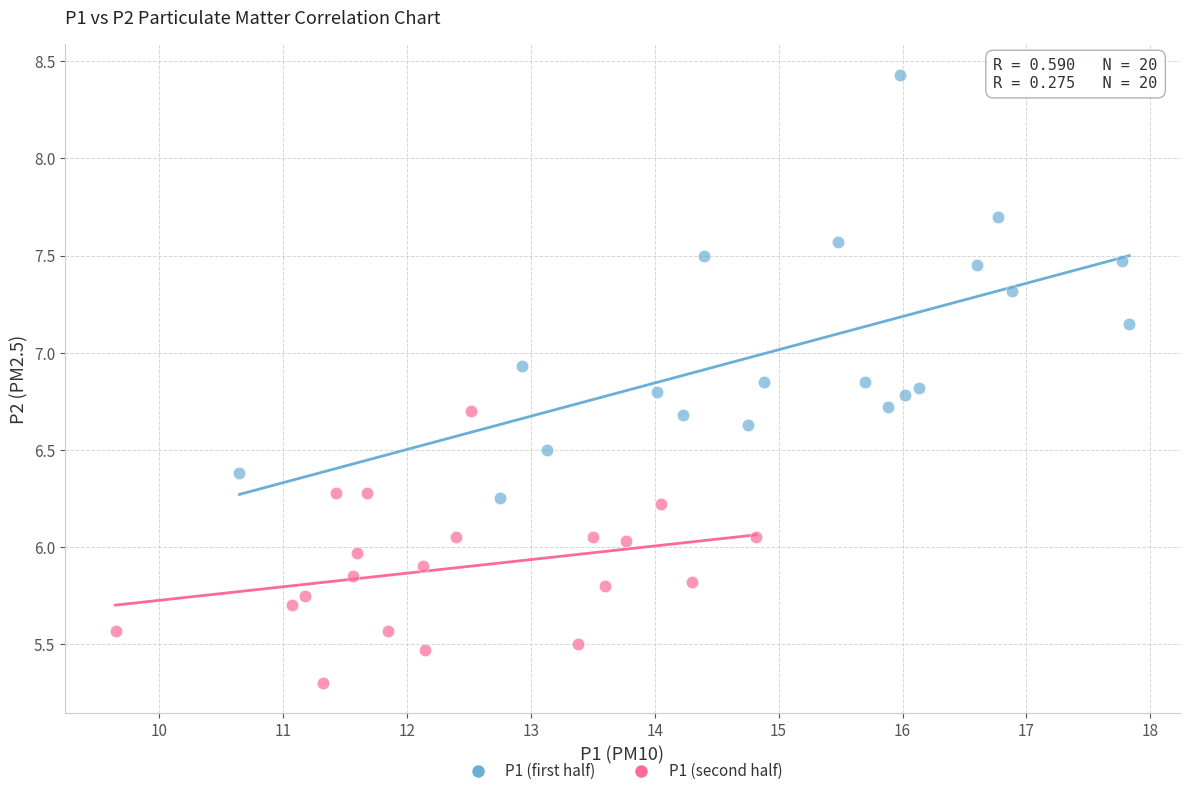

Which series has the widest spread of Y values?

P1 (first half)